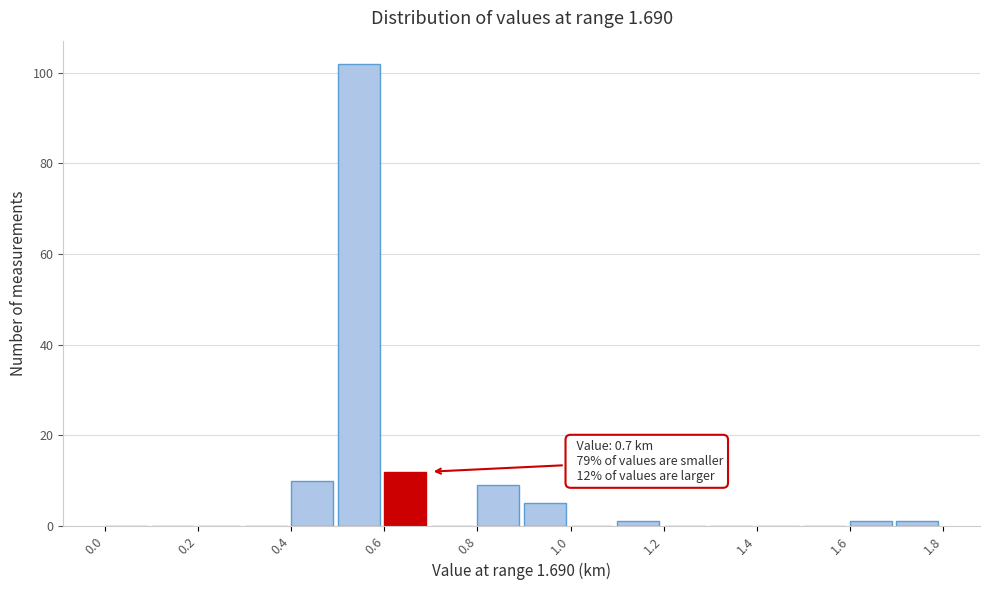

Which range on the x-axis has the tallest bar?

0.5 to 0.6